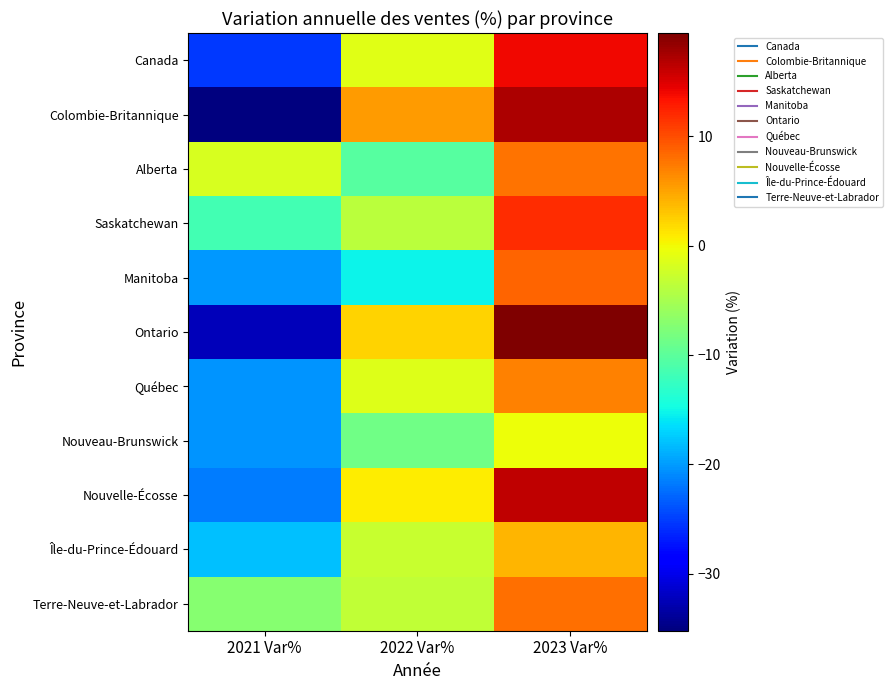

Between 2022 Var% and 2023 Var%, which is larger?

2023 Var%